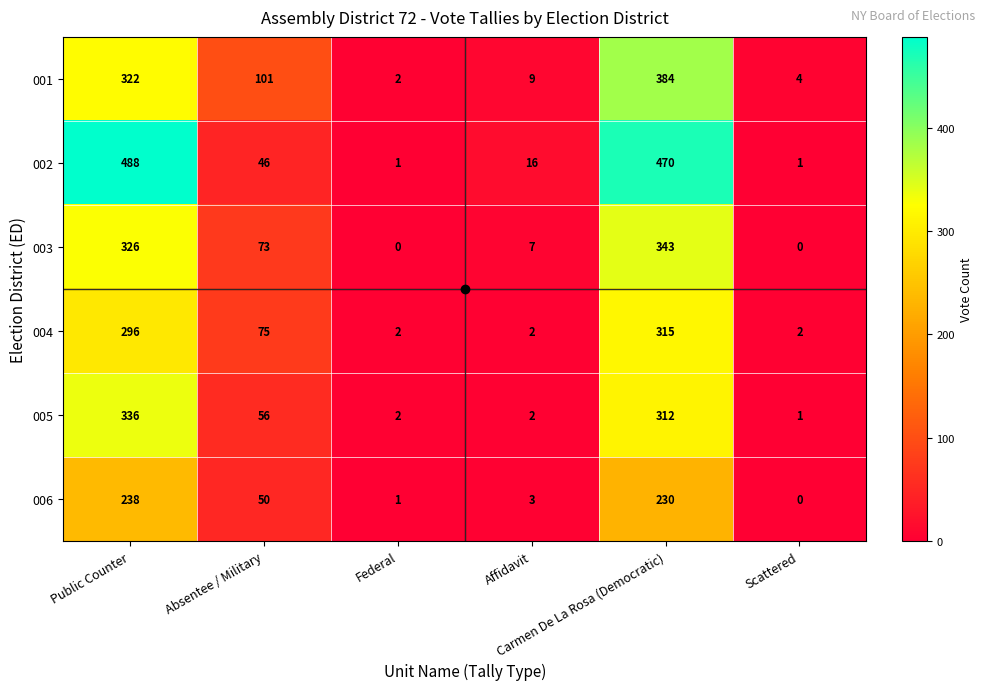

What is the maximum value for 004?

315